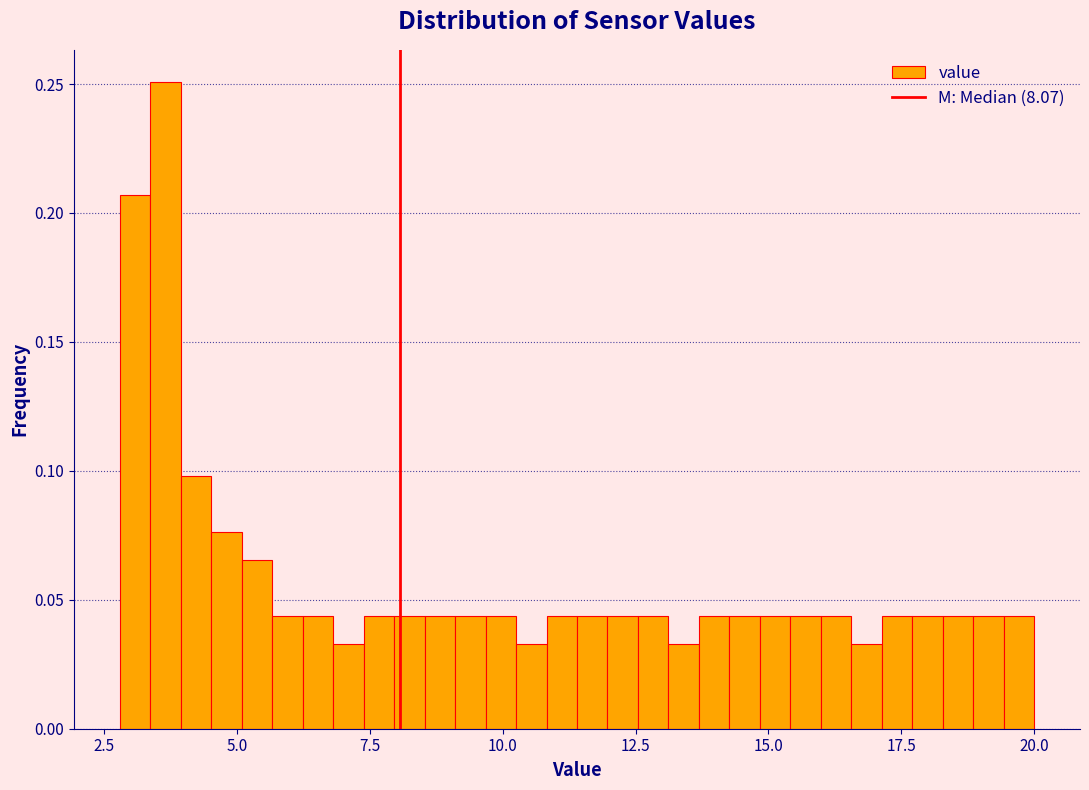

Around what value on the x-axis is the tallest bar? Give the approximate position of its centre, as read against the axis.

3.5